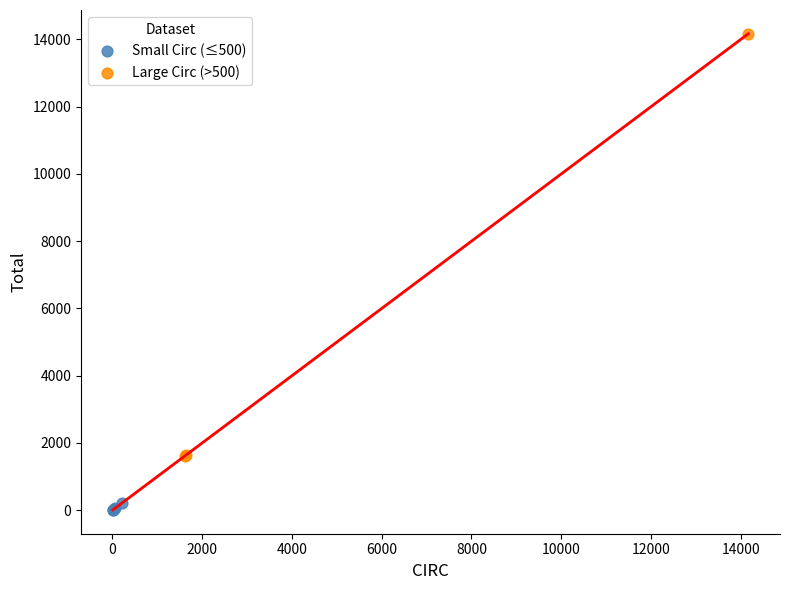

Which series has the widest spread of Y values?

Large Circ (>500)